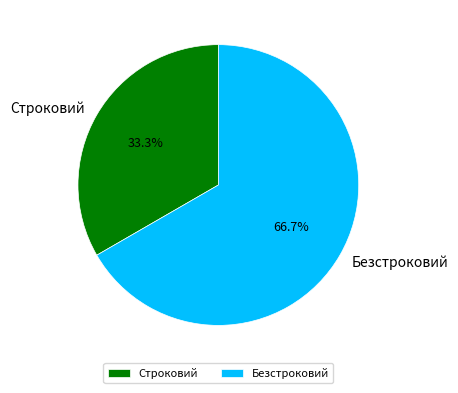

To the nearest percent, what is the combined percentage of Строковий and Безстроковий?

100%